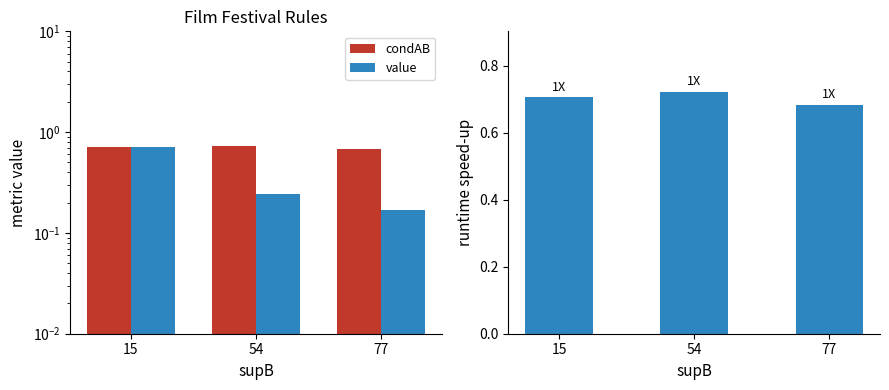

At how many categories does at least one series exceed 0?

3